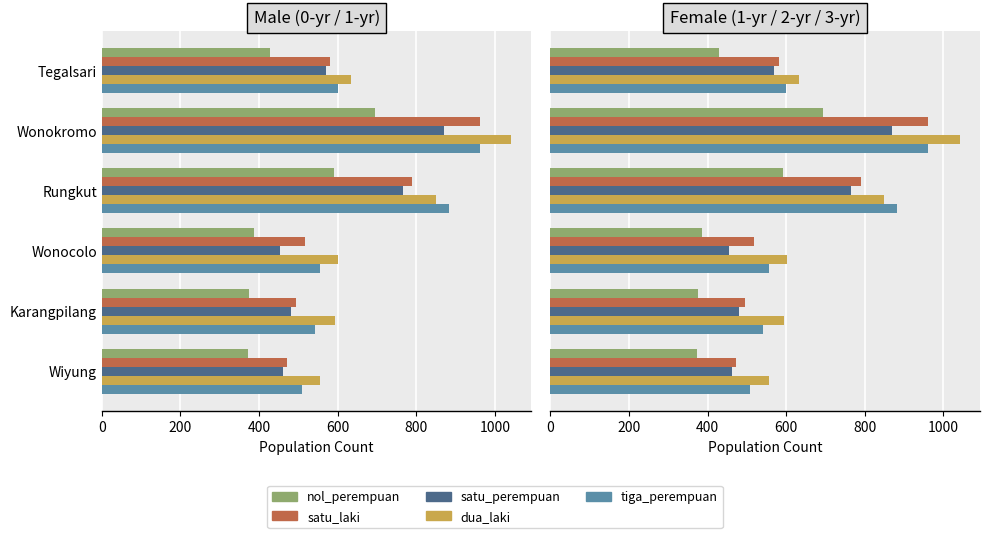

True or false: satu_laki has a value of 306 at Karangpilang.

False